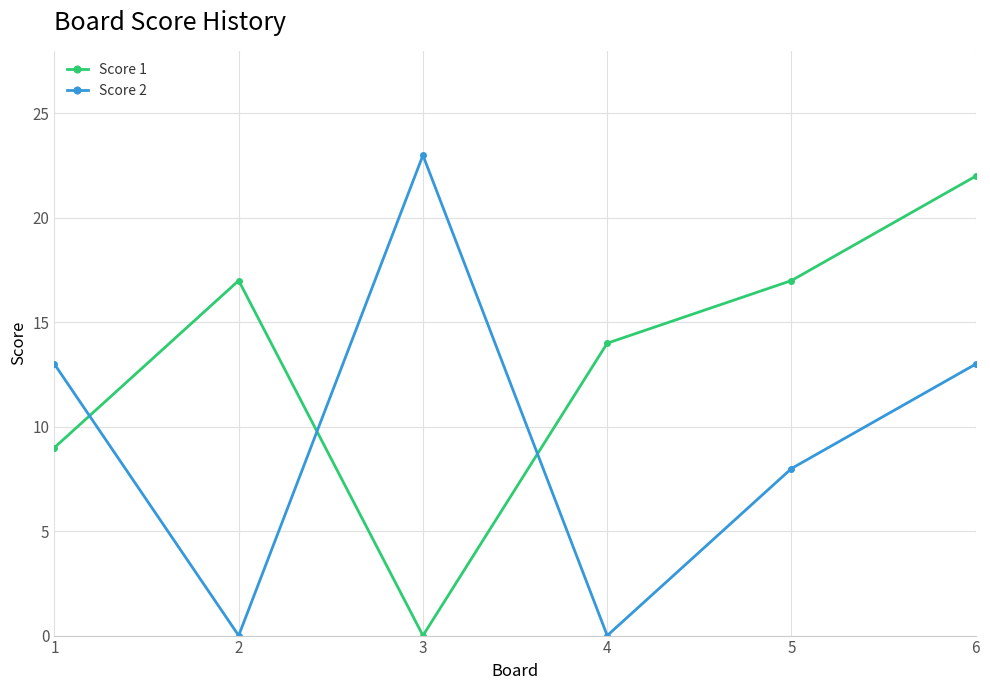

Which series changed the most between 1 and 2?

Score 2